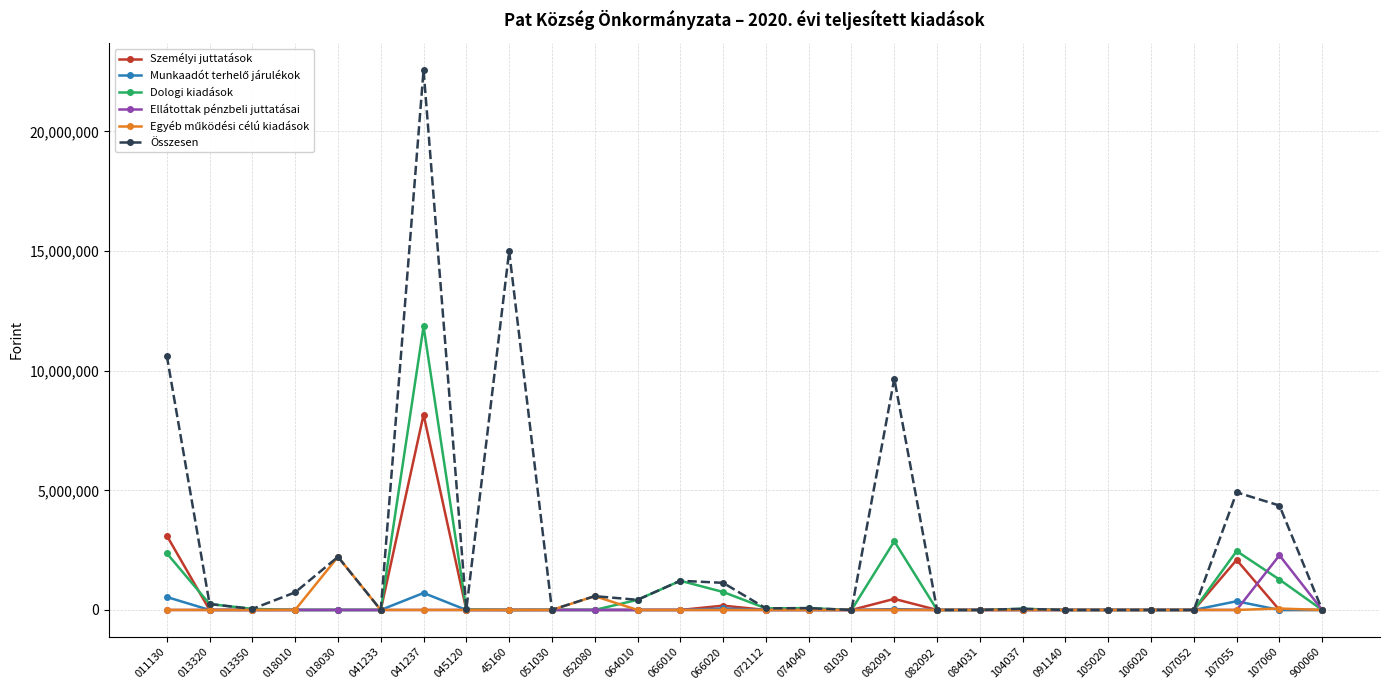

Which series has the largest range (max minus min)?

Összesen